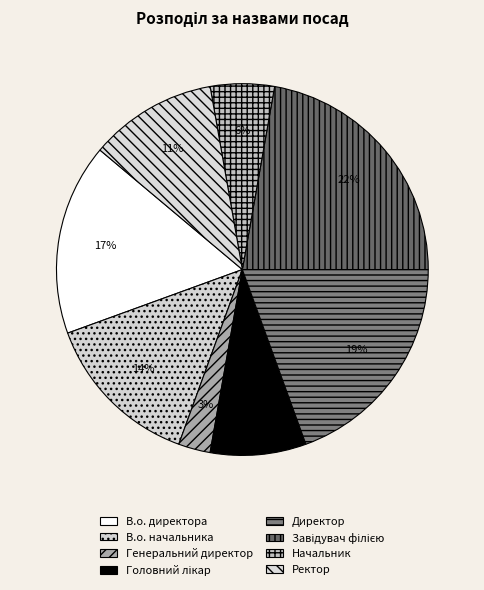

To the nearest percent, what is the combined percentage of Начальник and В.о. директора?

22%